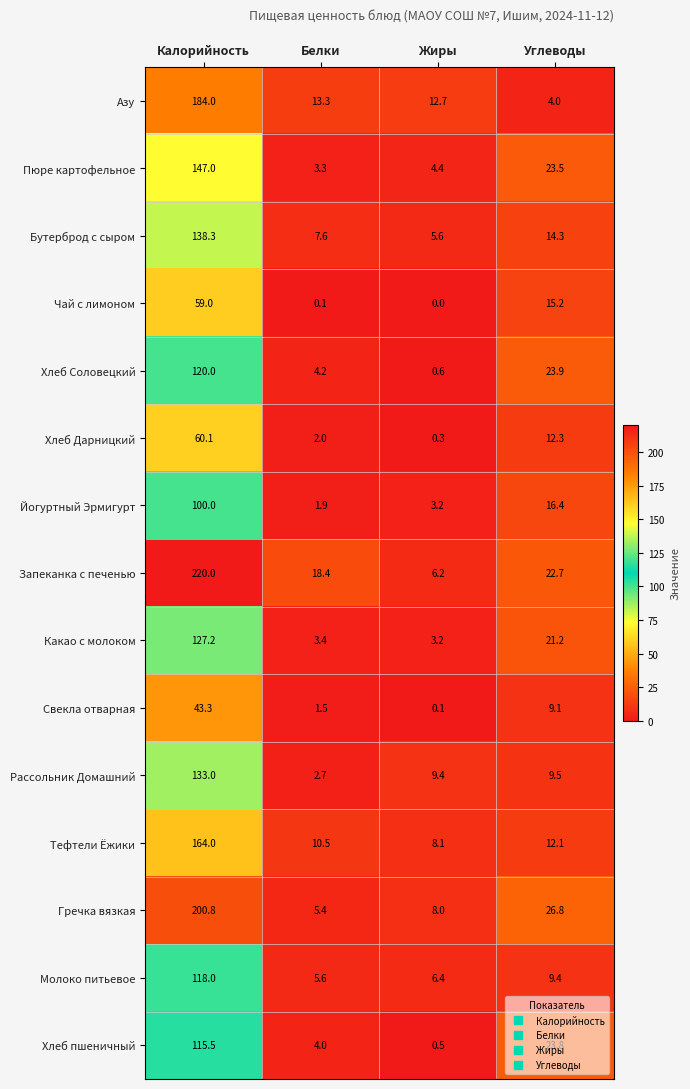

What is the sum of the Какао с молоком values at Жиры and Калорийность?

130.4